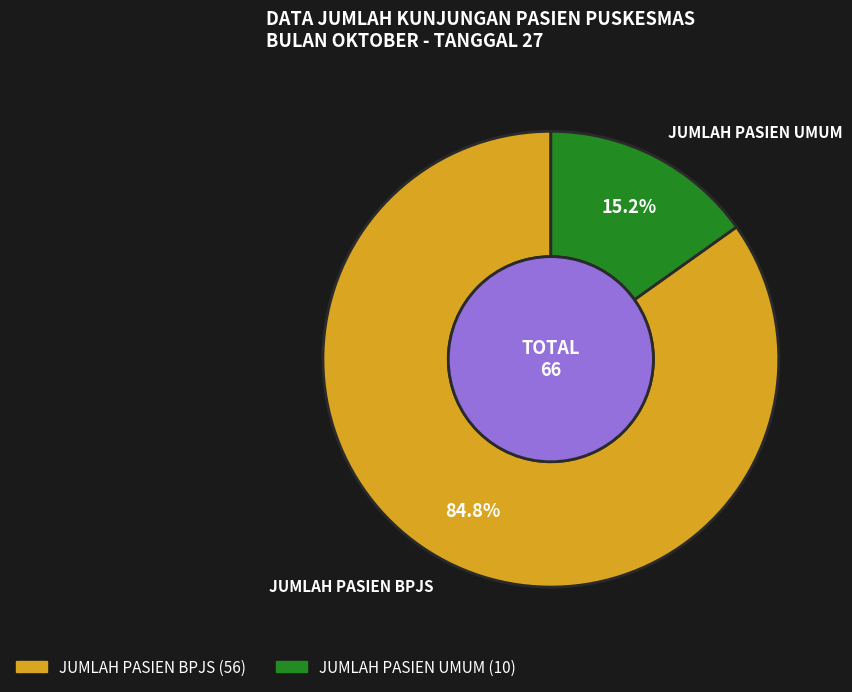

What portion of the pie excludes JUMLAH PASIEN UMUM?

84.8%